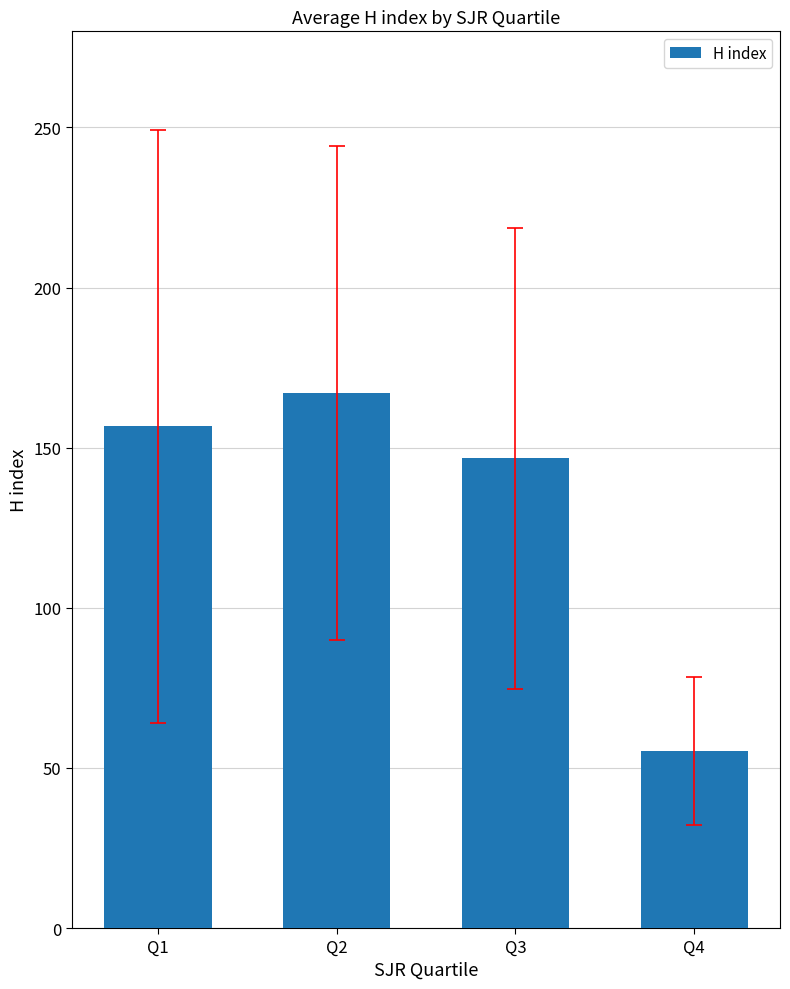

True or false: the data shows 55.2 at Q4.

True